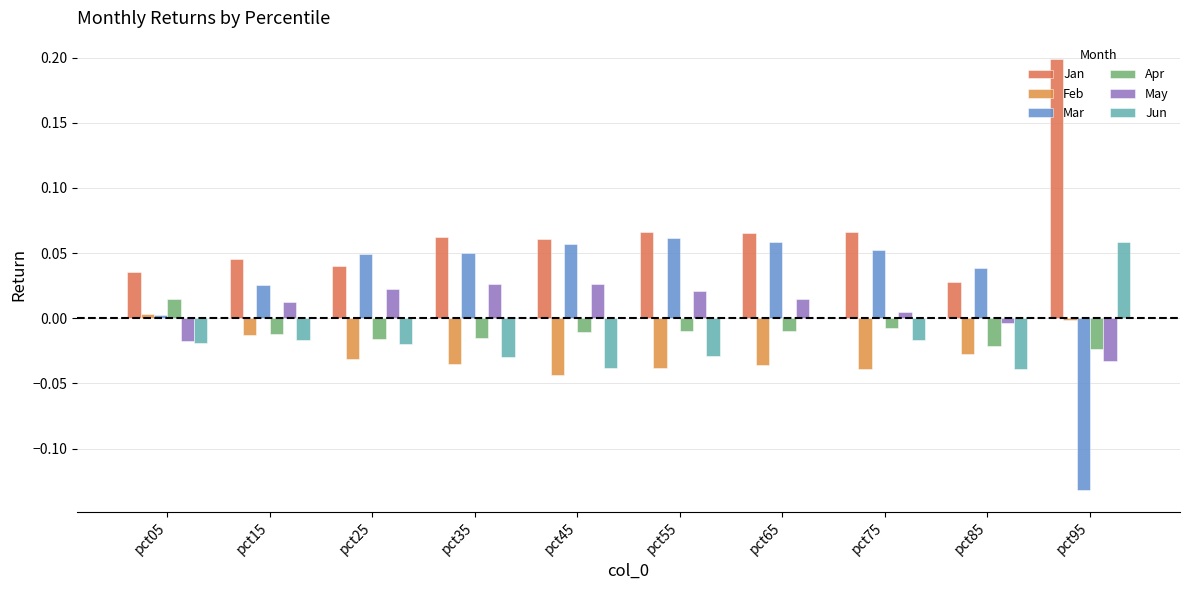

How many Apr values are between 0 and 1?

1